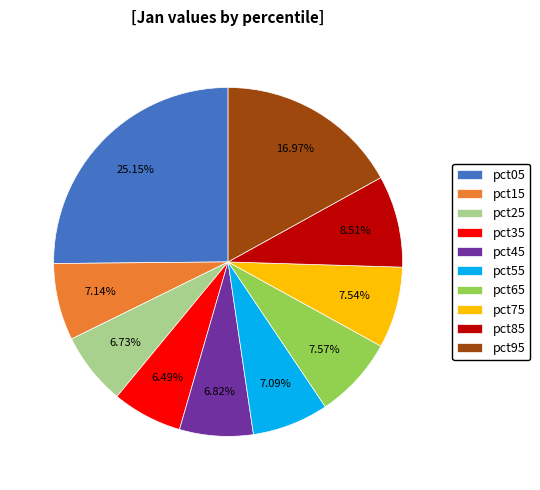

Does any single category account for the majority?

No